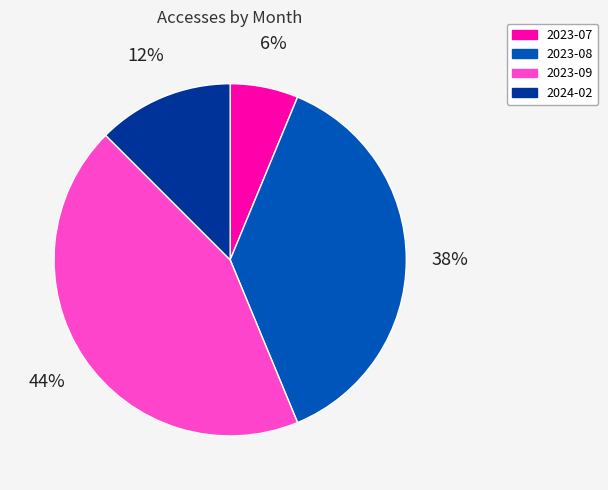

To the nearest percent, what portion does 2023-09 represent?

44%